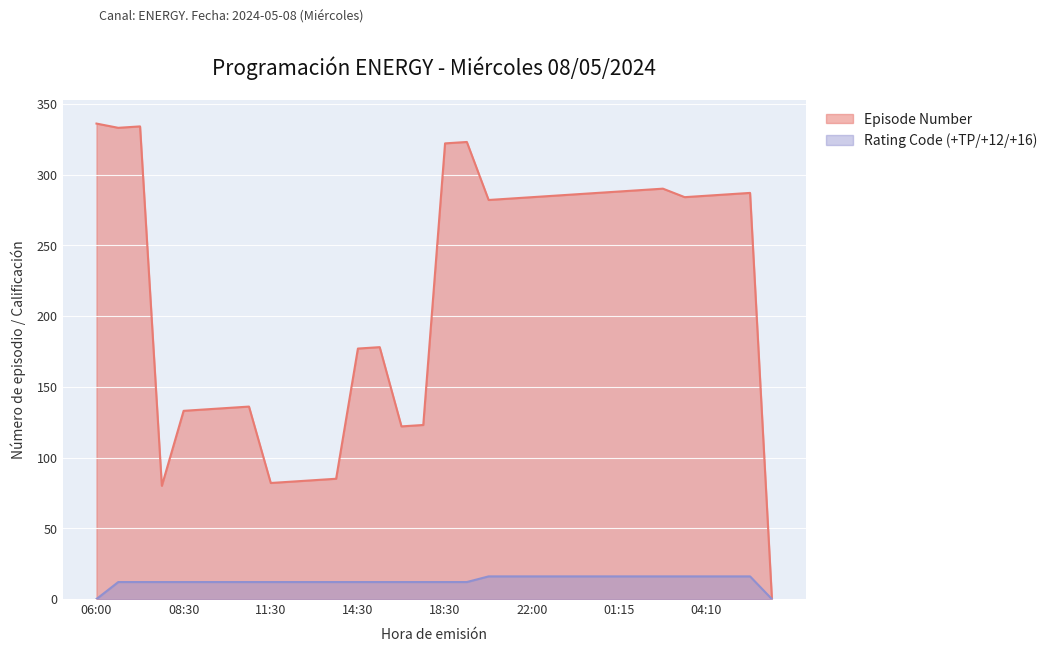

What is the difference between the Episode Number values at 01:15 and 21:05?

5